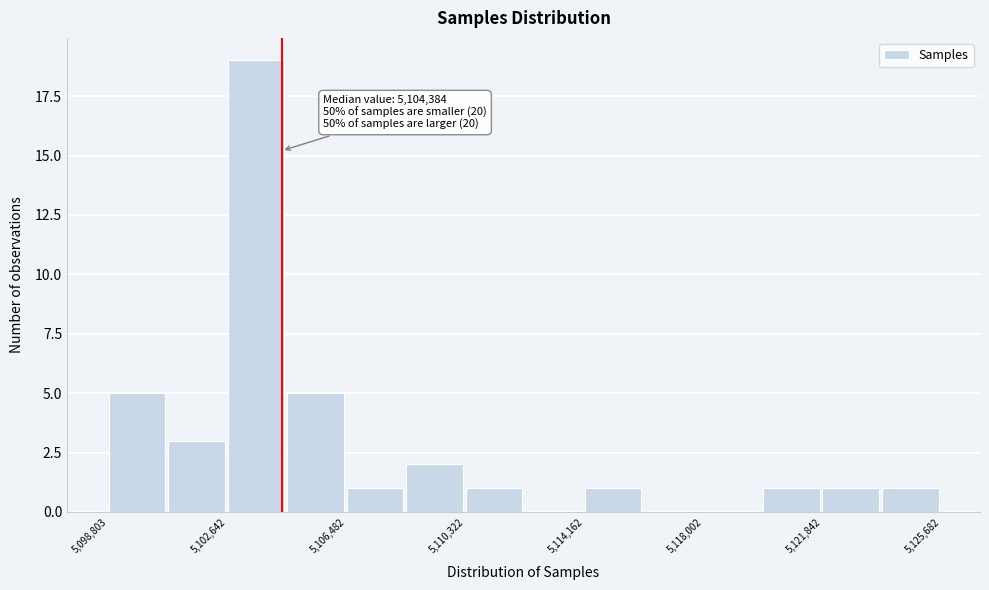

Around what value on the x-axis is the tallest bar? Give the approximate position of its centre, as read against the axis.

5103500